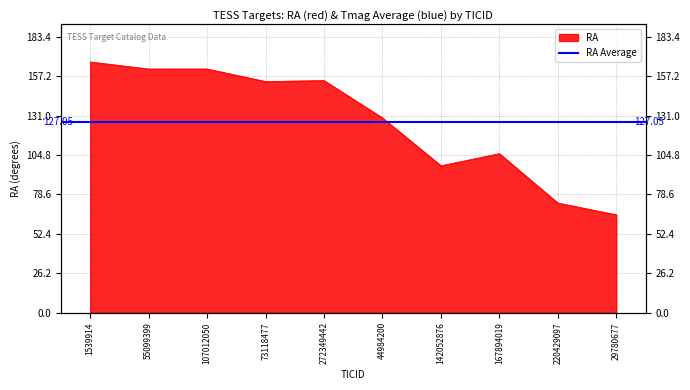

True or false: the data shows 129.5 at 44984200.

True